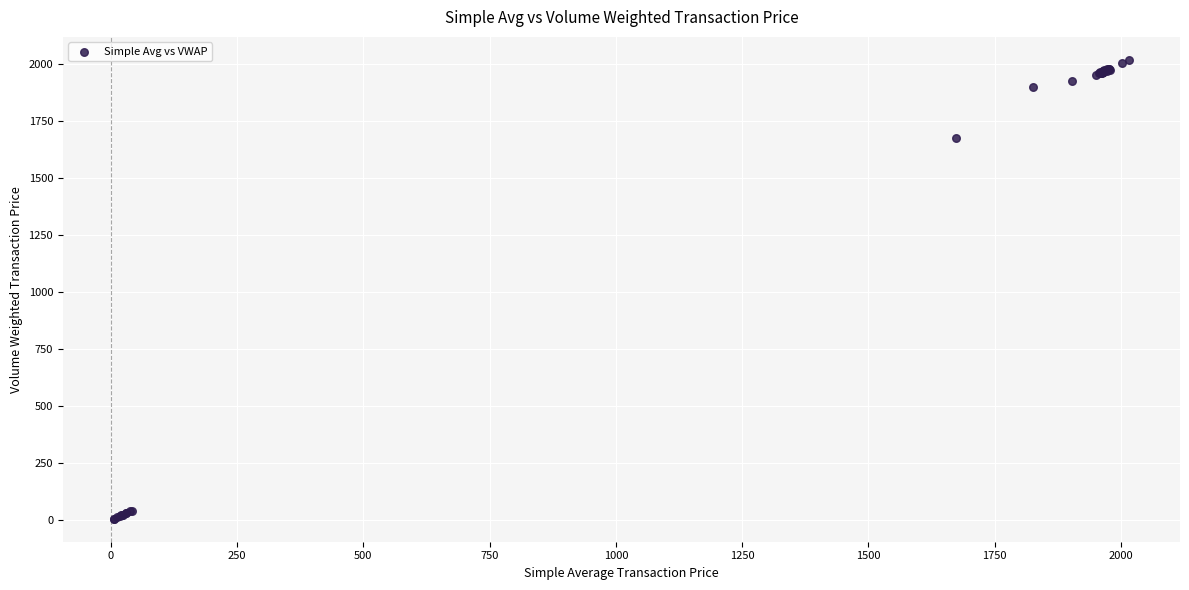

What Y value in the scatter plot is closest to 1011?

1674.0